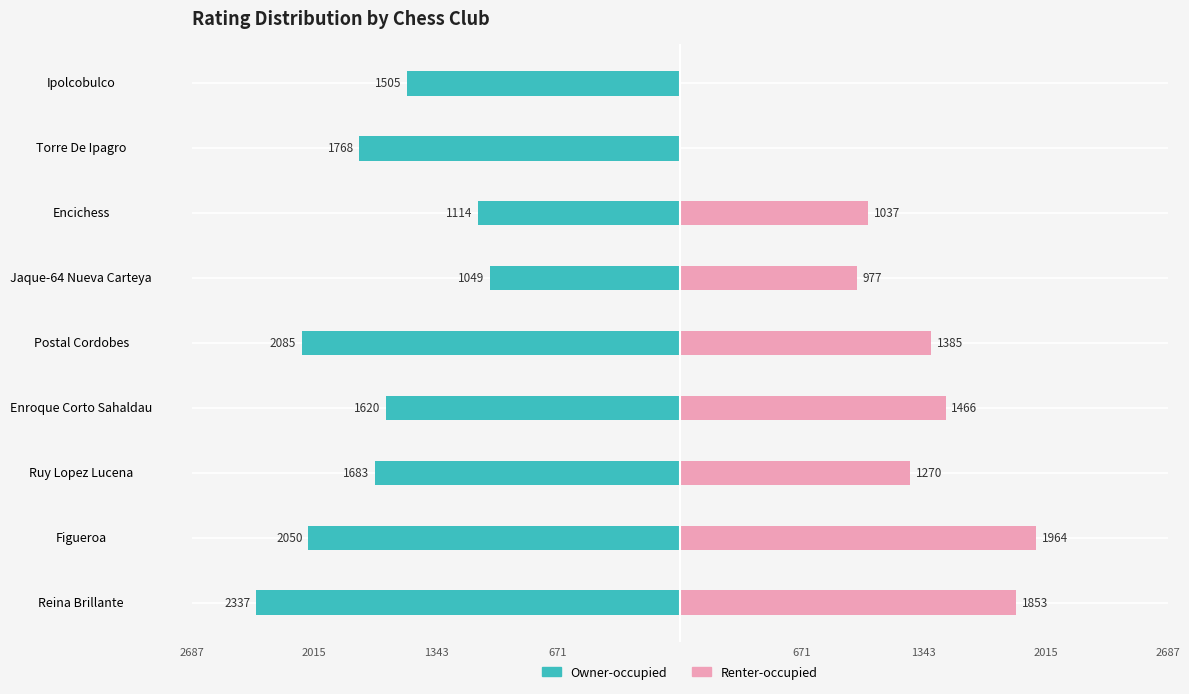

Which has a higher value, Jaque-64 Nueva Carteya or Ruy Lopez Lucena?

Jaque-64 Nueva Carteya